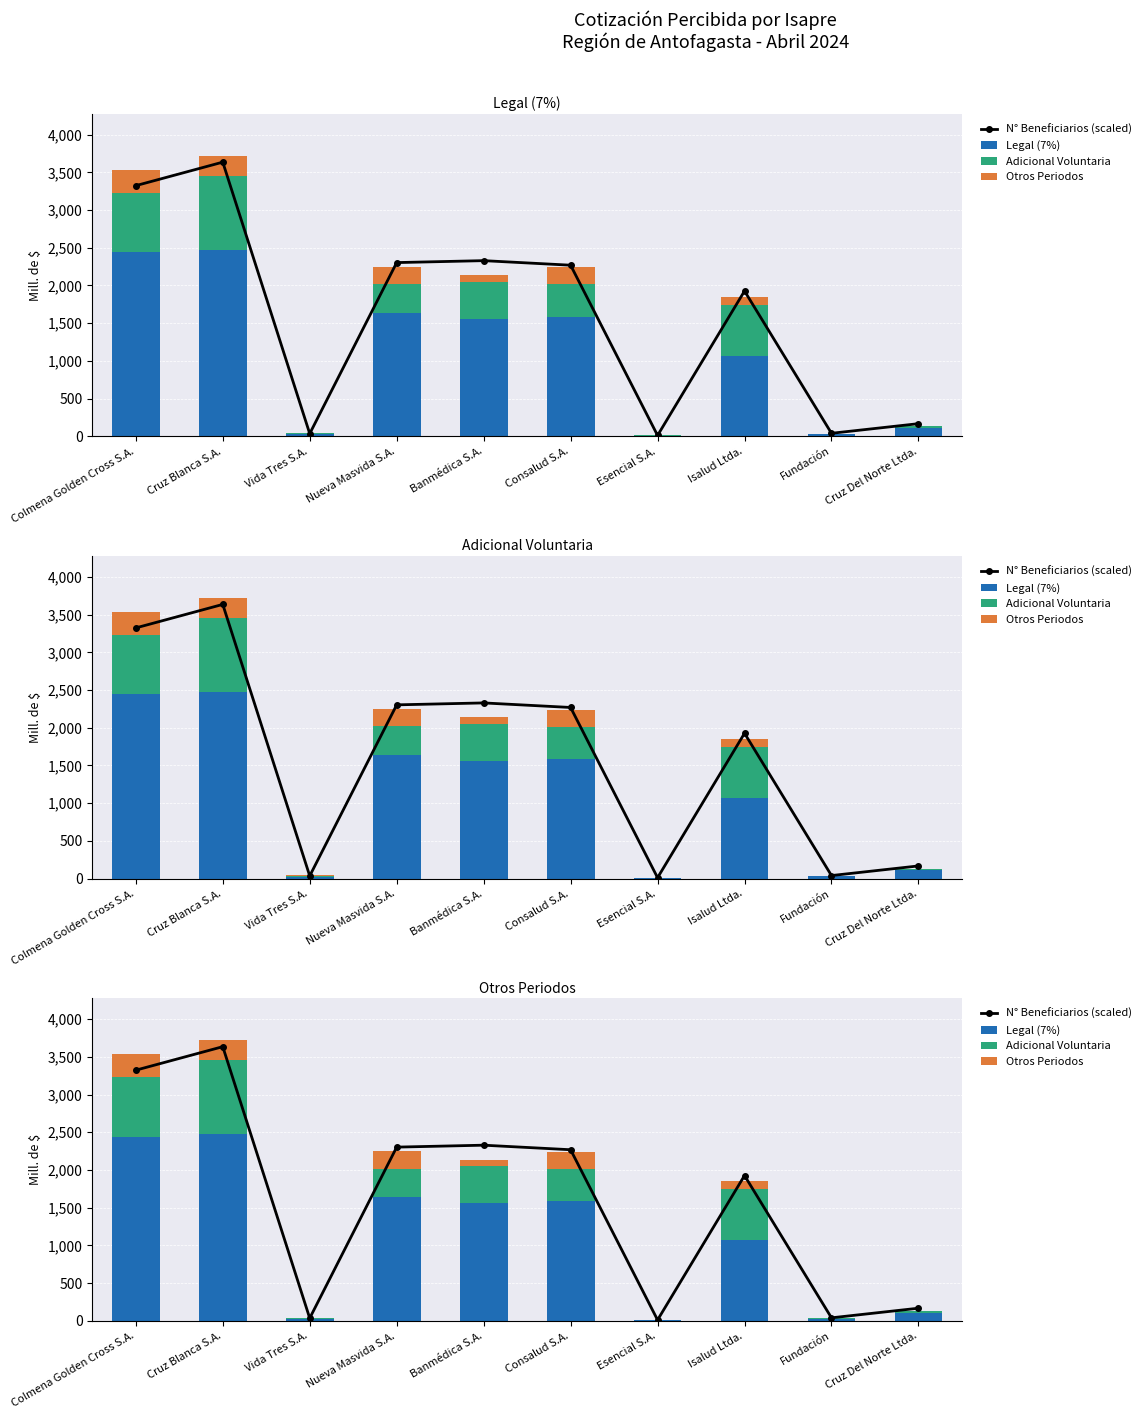

Which has a higher value, Cruz Blanca S.A. or Banmédica S.A.?

Cruz Blanca S.A.